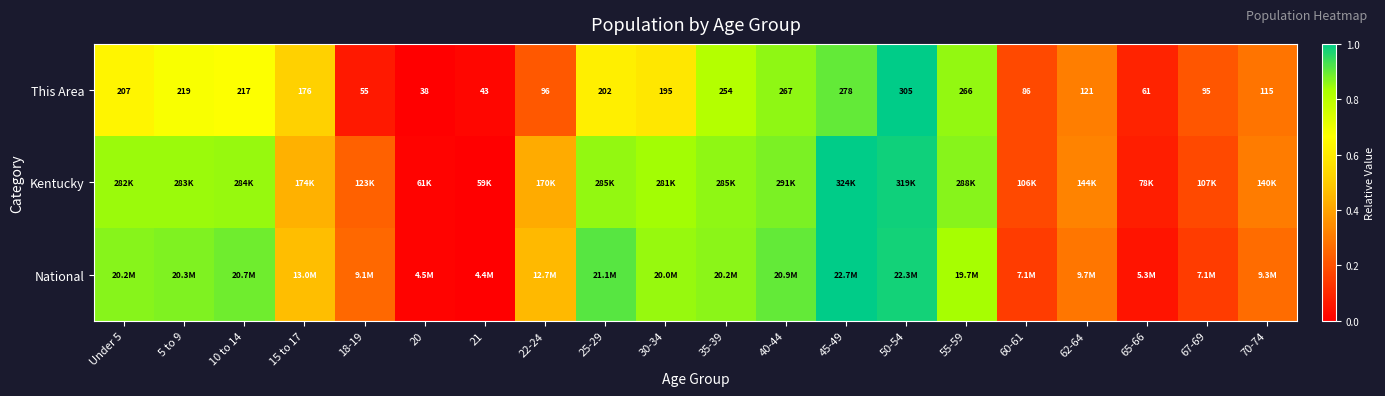

What is the difference between the highest and lowest values at Under 5?

0.2